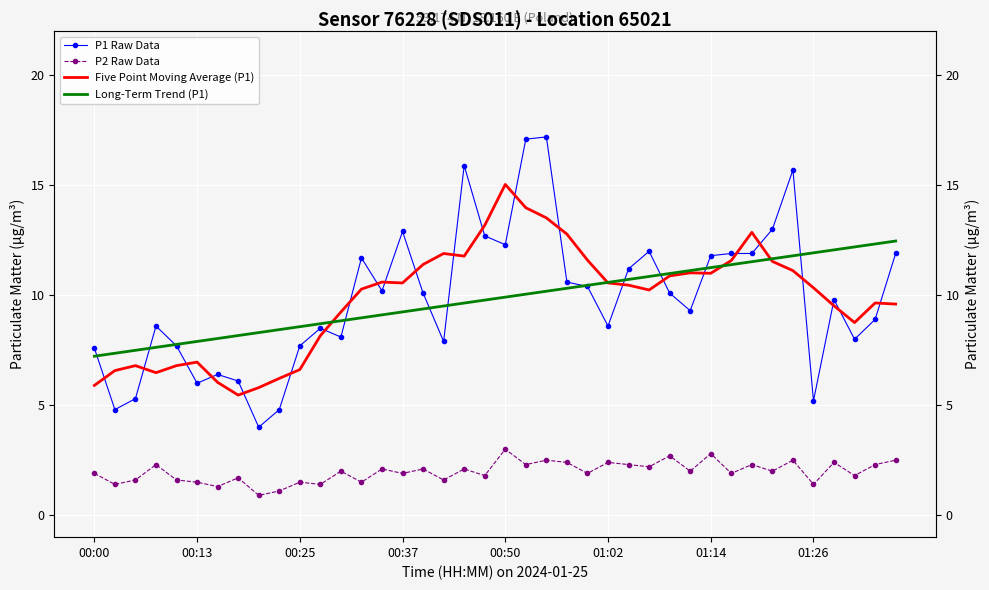

How many values in the P1 Raw Data series exceed 10?

20